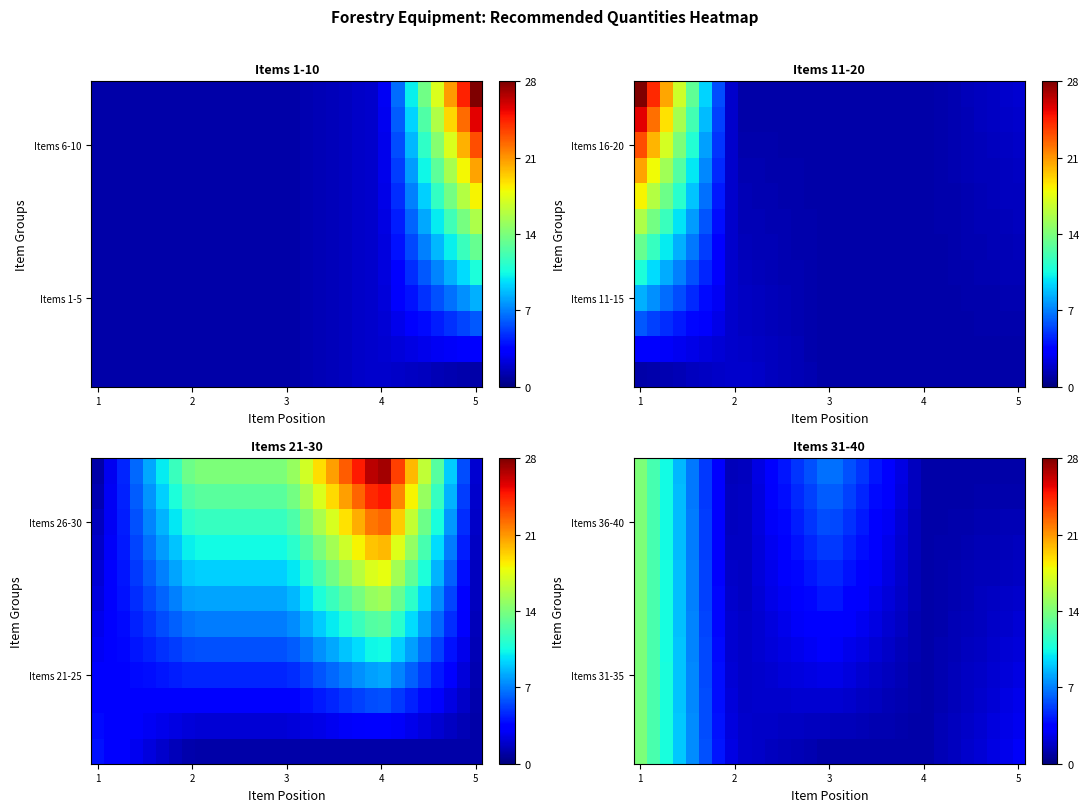

How many data points in Items 36-40 are above 3?

15